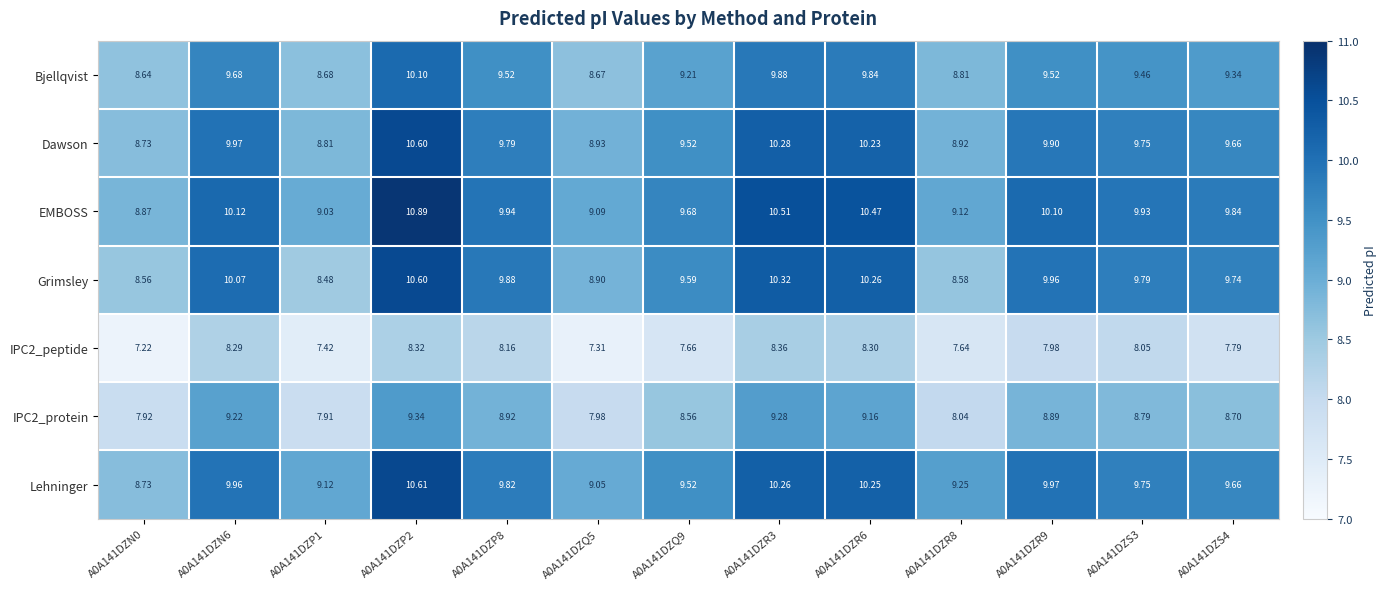

Which series has the largest total across all categories?

EMBOSS